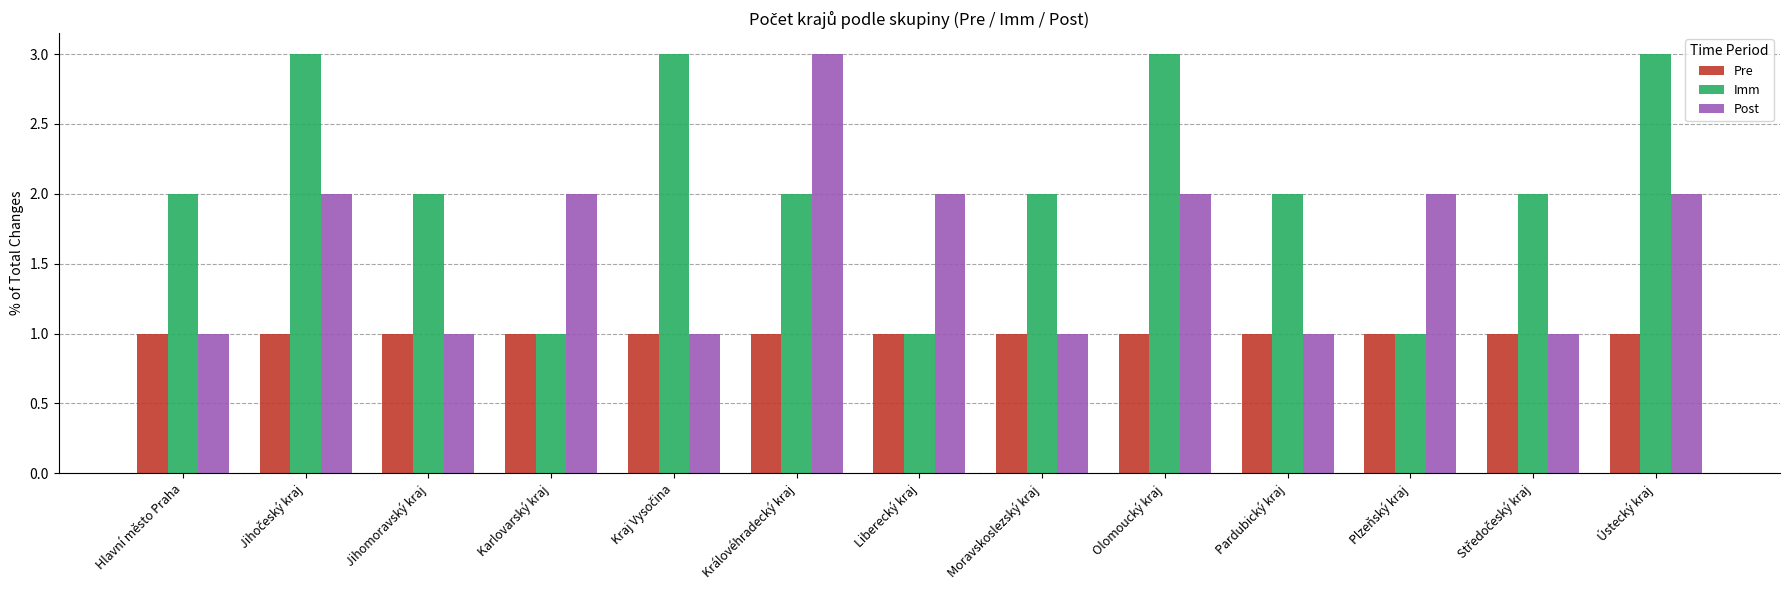

How many Imm values are between 2 and 3?

10